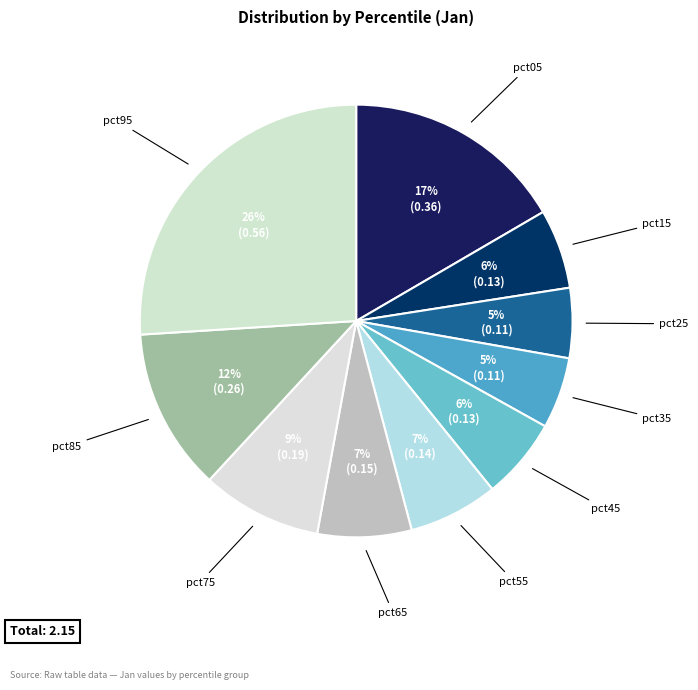

How many slices are in this pie chart?

10